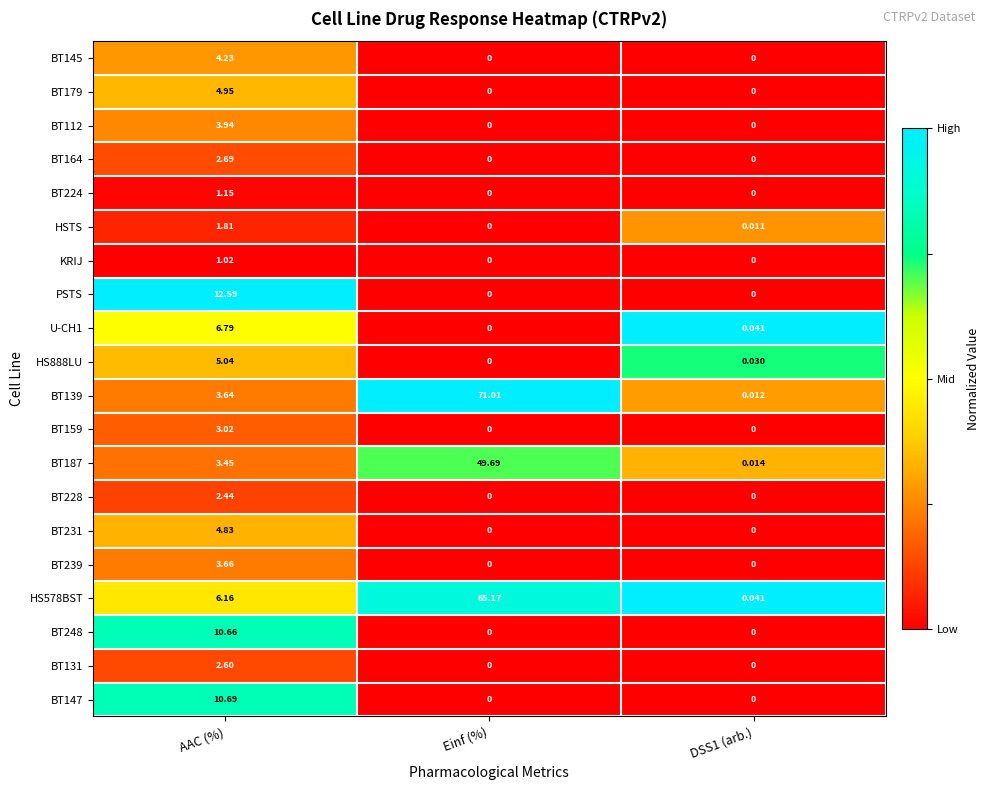

Which series has the widest spread of values?

BT139